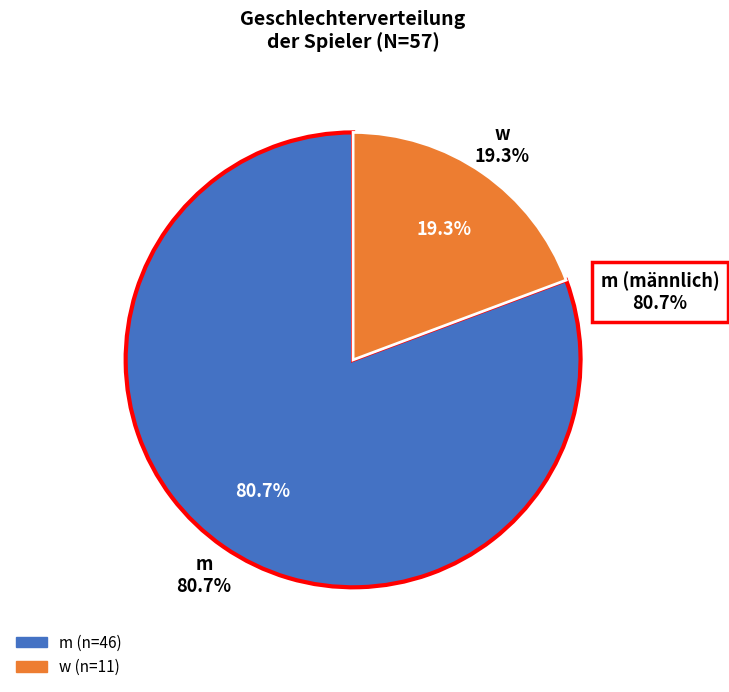

Rank the categories by value from lowest to highest.

w, m